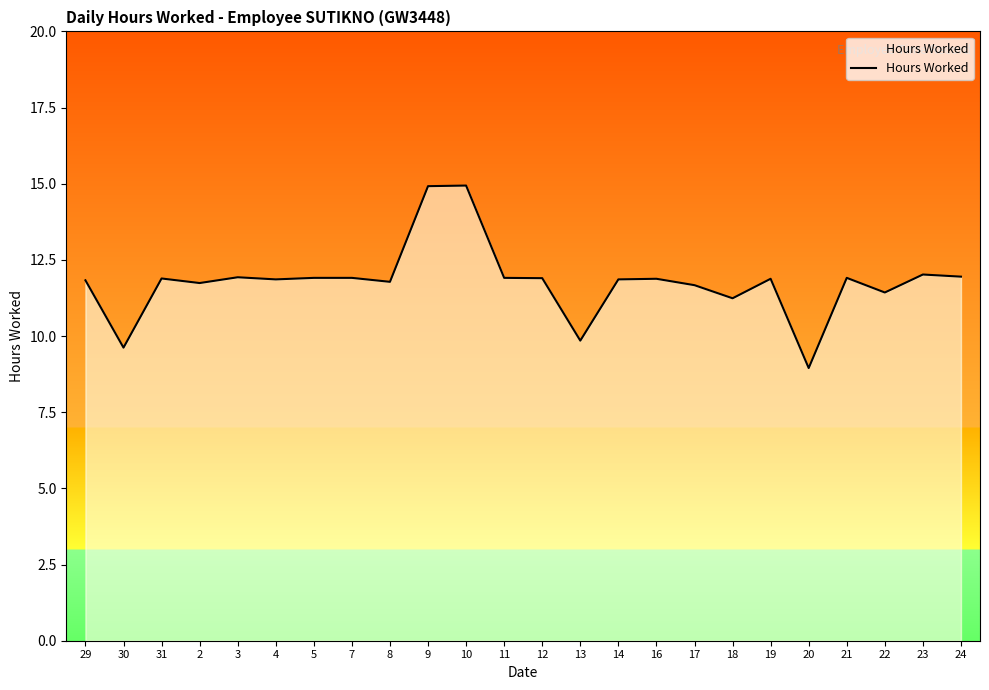

At which label does the data first exceed 11?

29